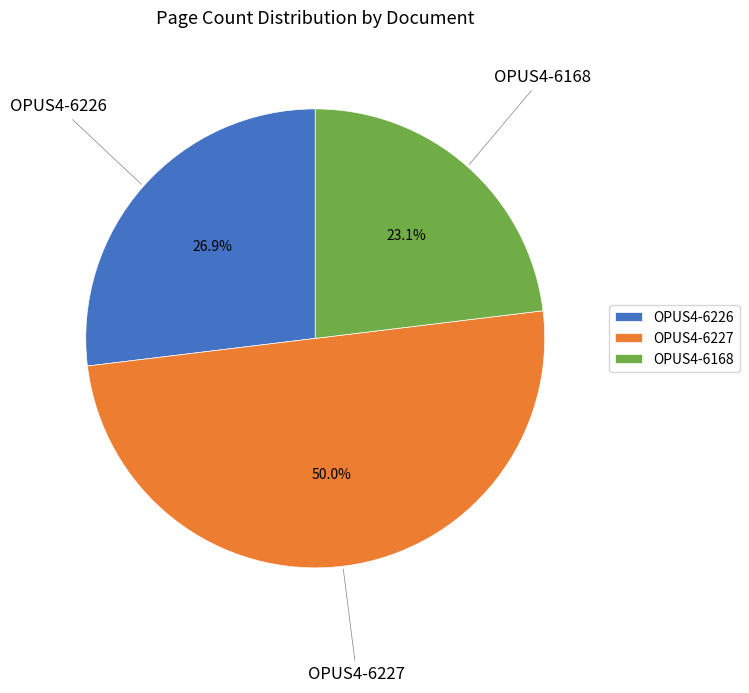

To the nearest percent, what is the difference between the OPUS4-6226 and OPUS4-6227 slice percentages?

23%